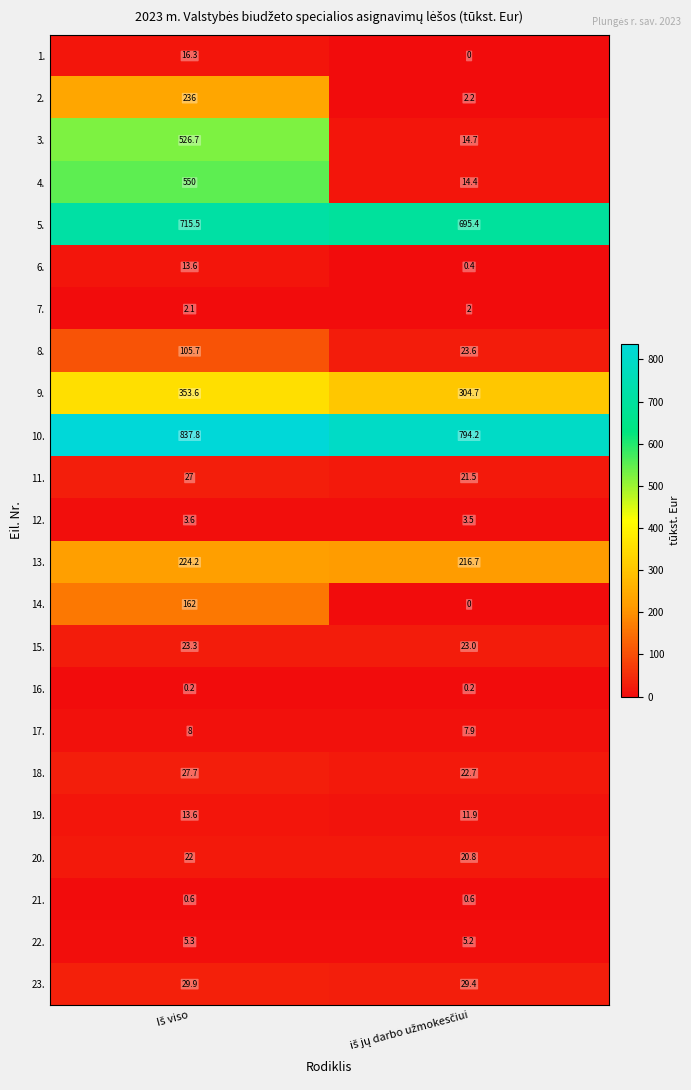

What is the sum of all 19. values?

25.5